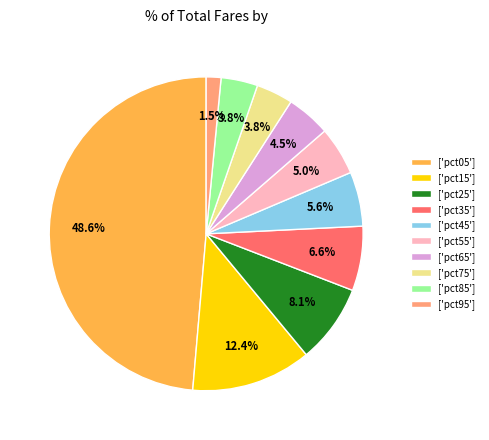

Does any single category account for the majority?

No